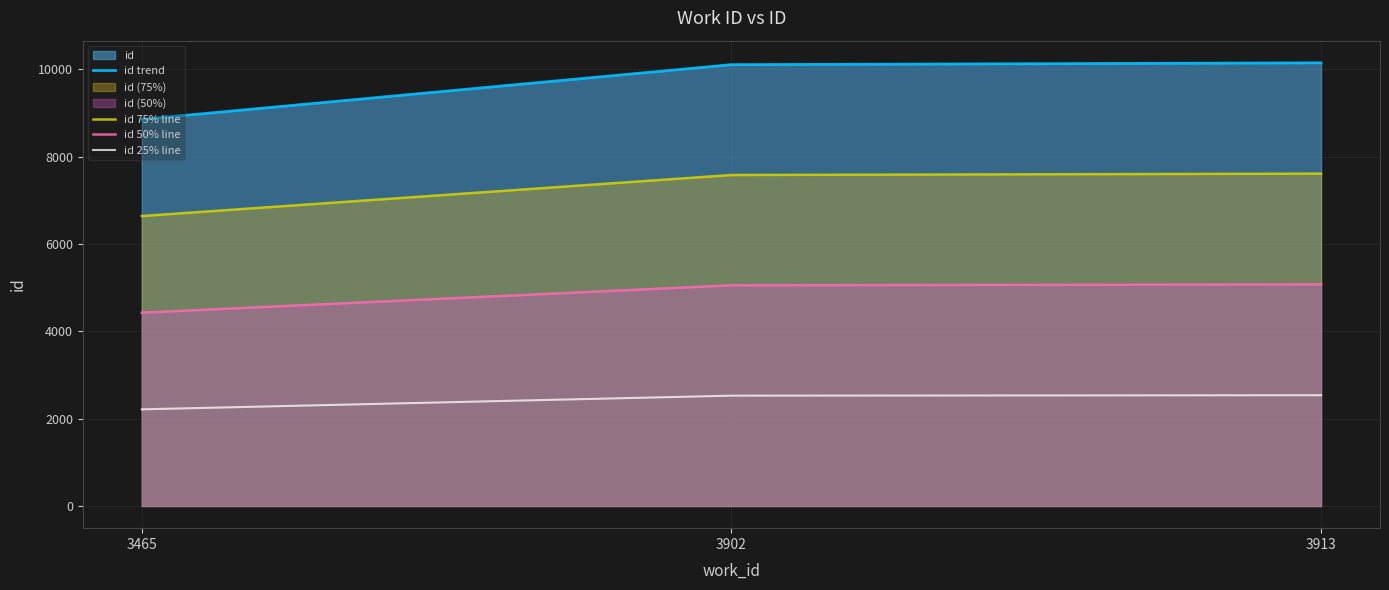

Reading right to left, extract all data points from this chart.

id trend: 10145.0	10103.0	8851.0
id 75% line: 7608.8	7577.2	6638.2
id 50% line: 5072.5	5051.5	4425.5
id 25% line: 2536.2	2525.8	2212.8